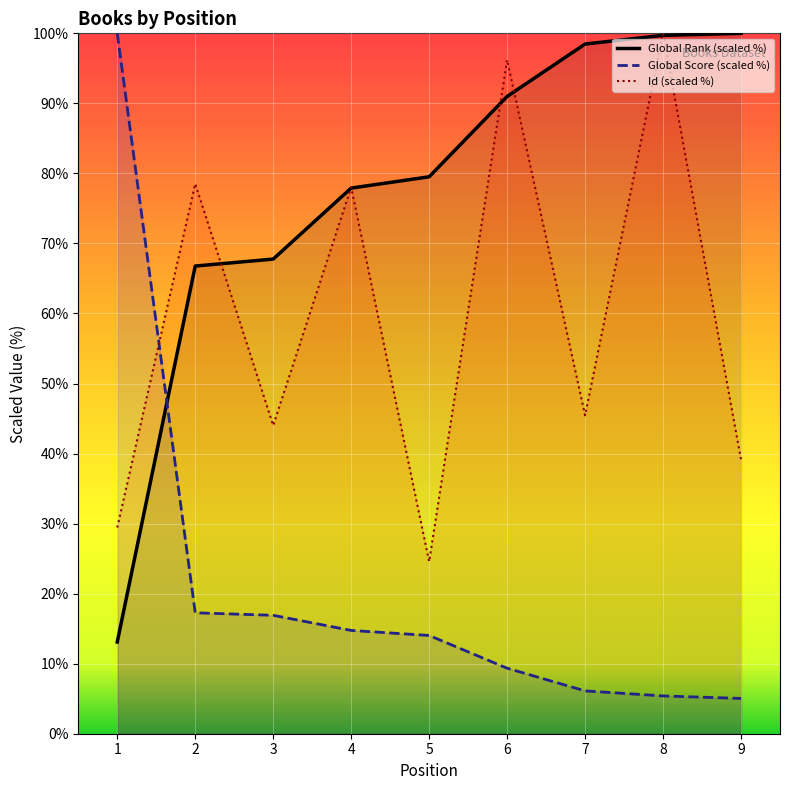

Which series has the largest total across all categories?

Global Rank (scaled %)